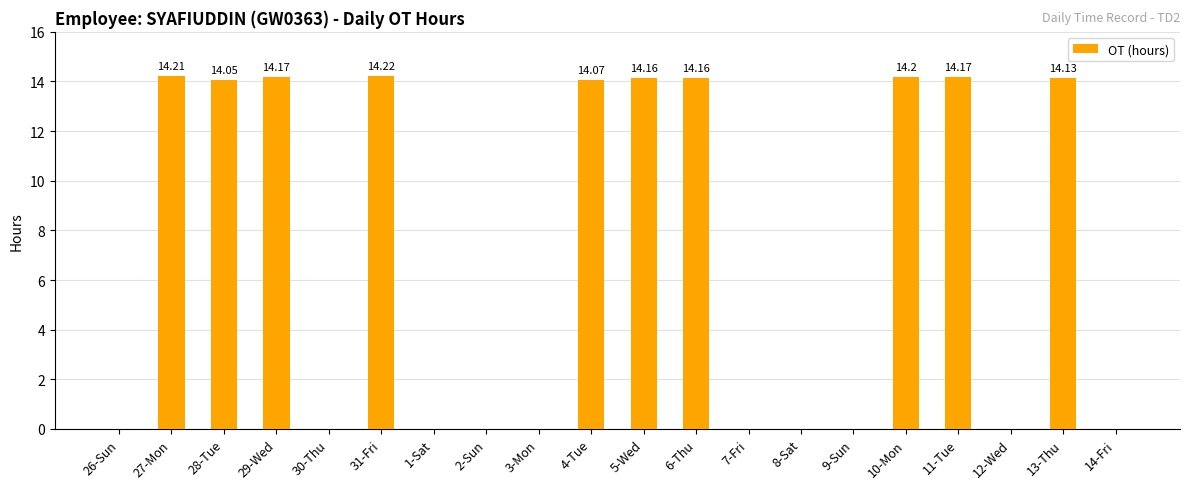

Which has a higher value, 28-Tue or 4-Tue?

4-Tue